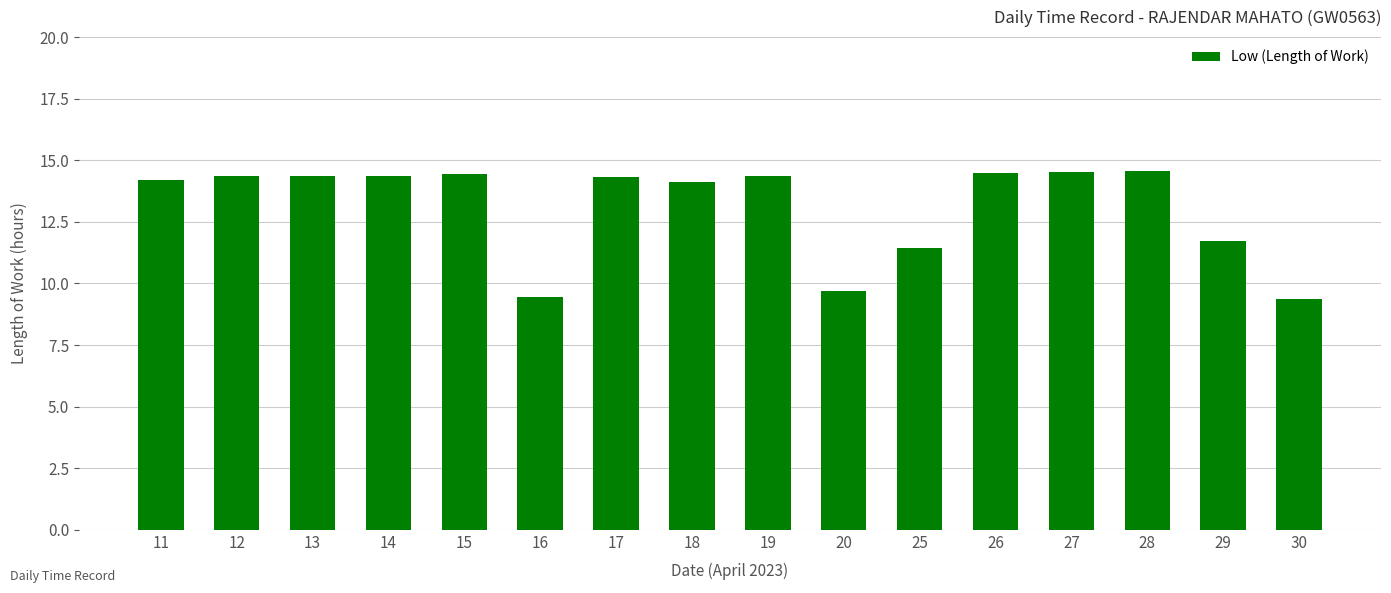

Read the value at 11.

14.2